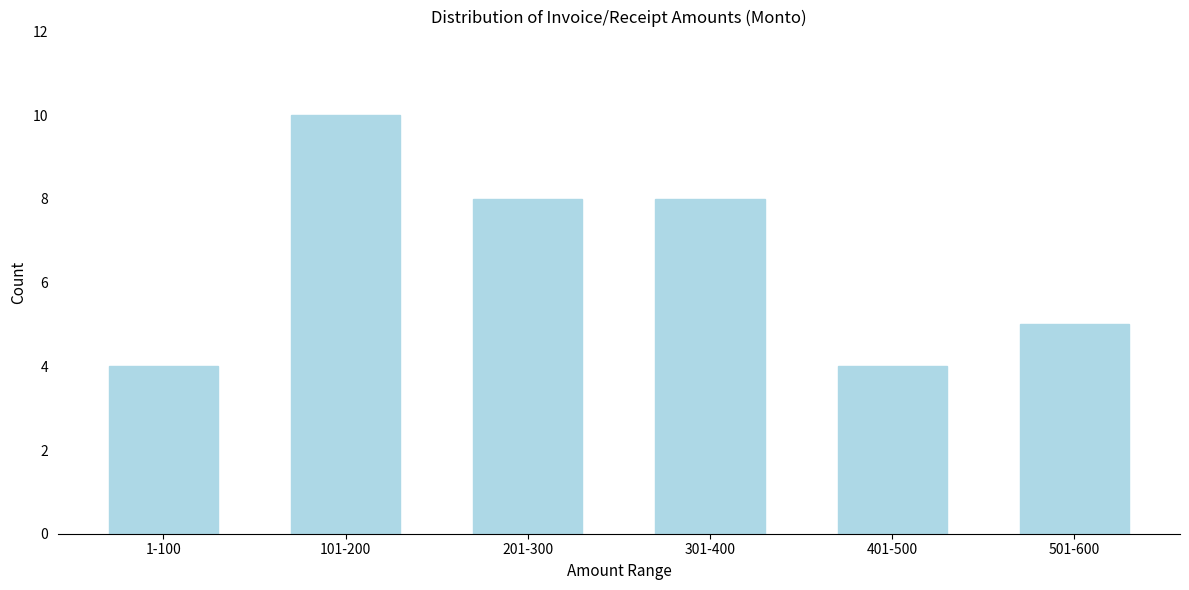

Reading left to right, what are all the values shown in this chart?

4	10	8	8	4	5